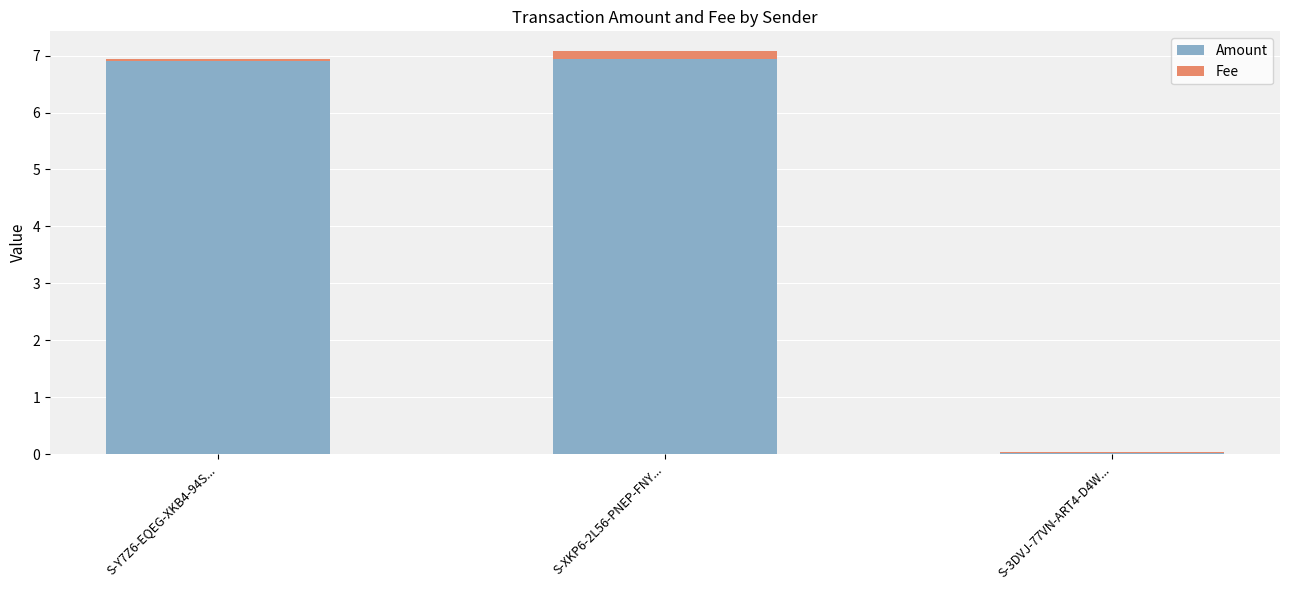

Is it true that Amount equals 3.3 at S-XKP6-2L56-PNEP-FNY...?

False